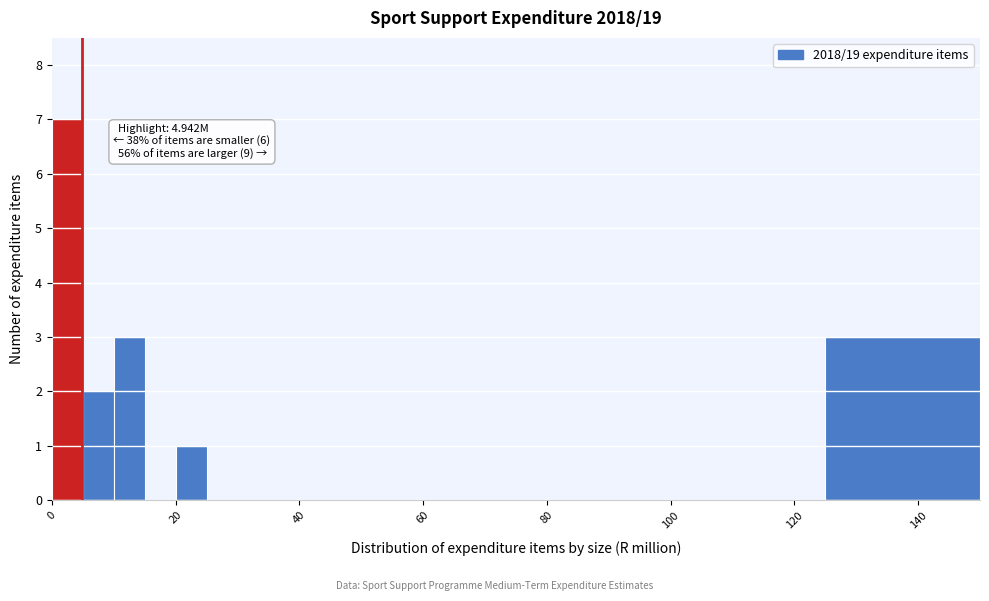

Read against the x-axis, roughly where is the centre of the tallest bar?

2